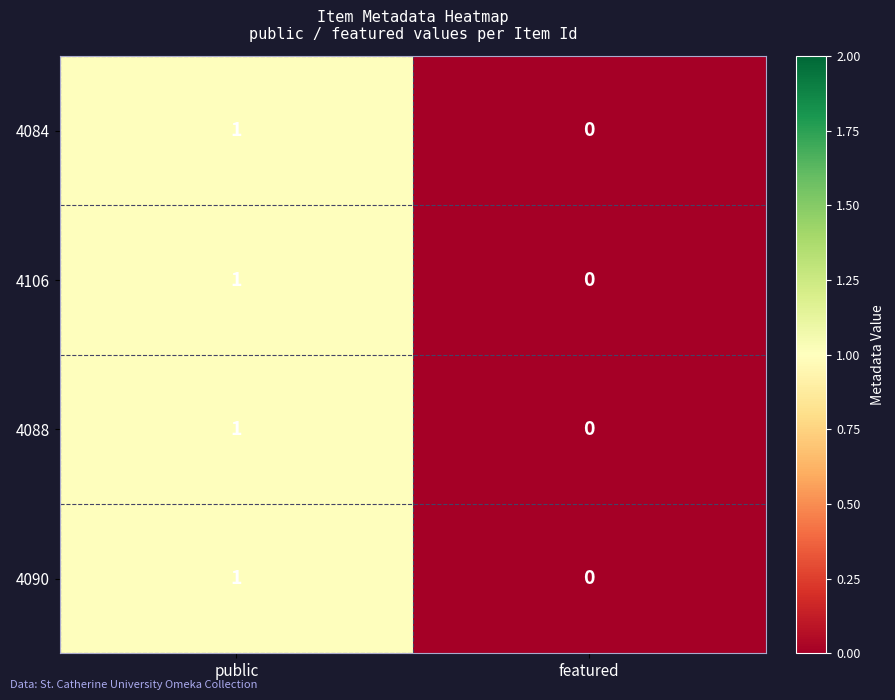

At which category does the chart reach its peak across all series?

public